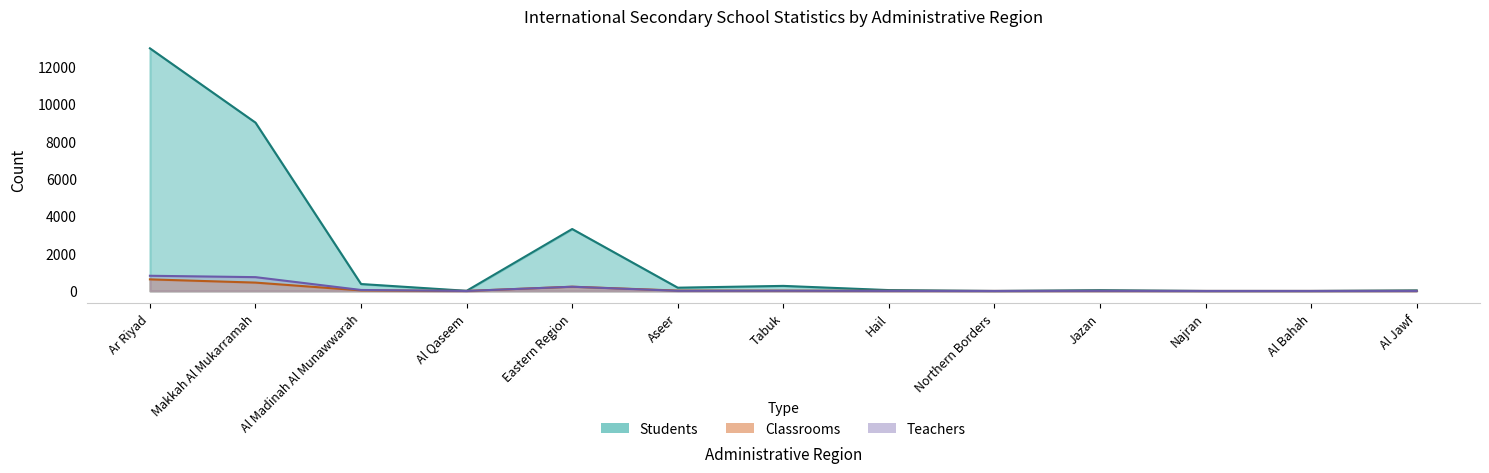

Reading left to right, list all the values displayed in this chart.

Students: 12990	9013	372	9	3317	176	272	47	0	42	0	0	31
Teachers: 814	740	53	1	227	8	13	4	0	6	0	0	2
Classrooms: 621	448	30	1	227	21	16	6	0	4	0	0	5